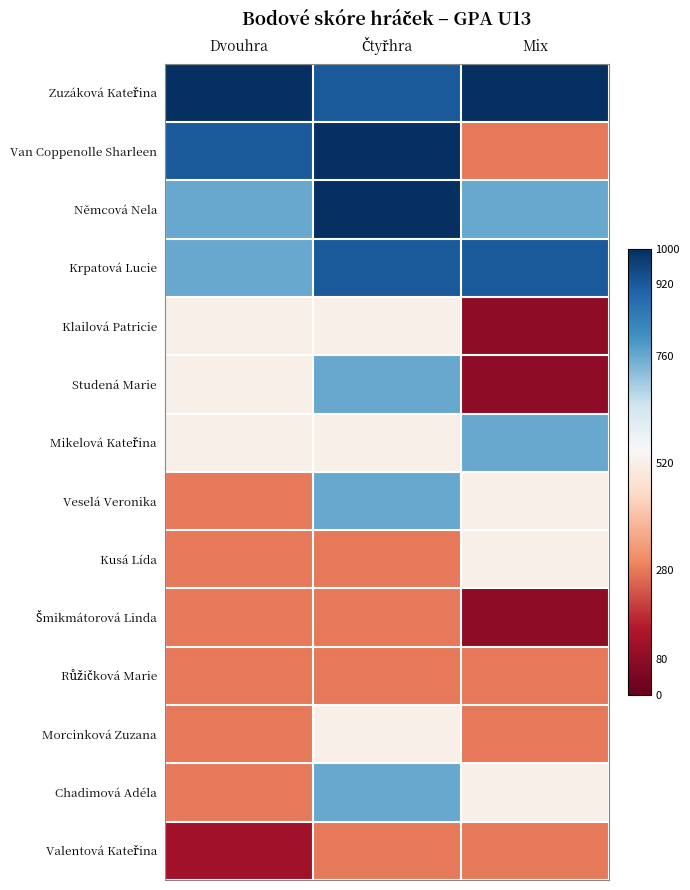

Between Čtyřhra and Mix, which series saw the biggest shift?

Van Coppenolle Sharleen